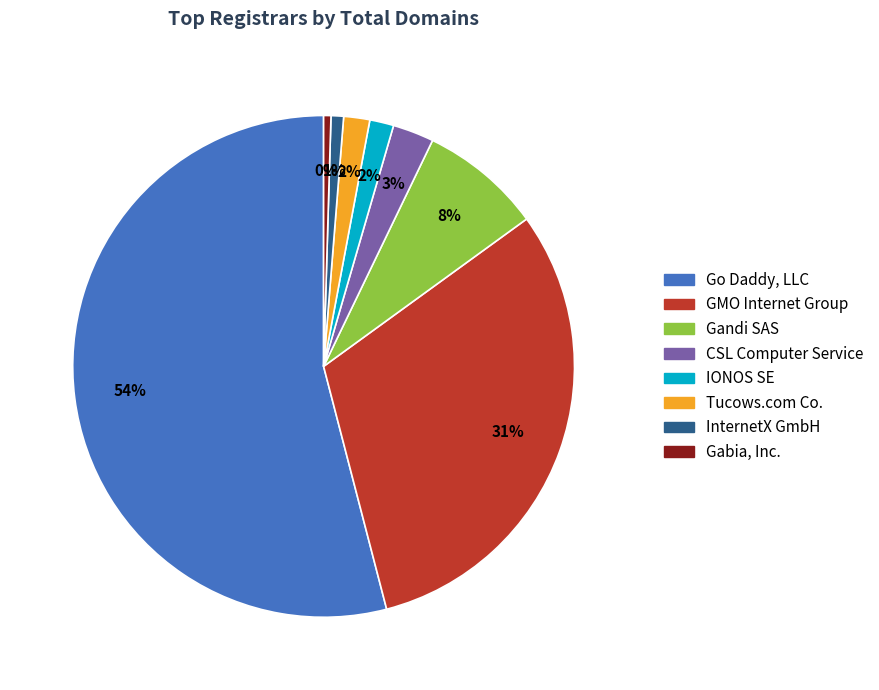

True or false: InternetX GmbH accounts for 11% of the total.

False